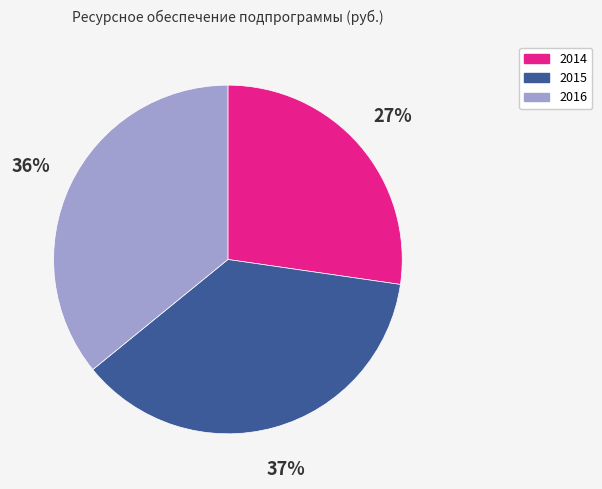

To the nearest percent, what portion does 2016 represent?

36%